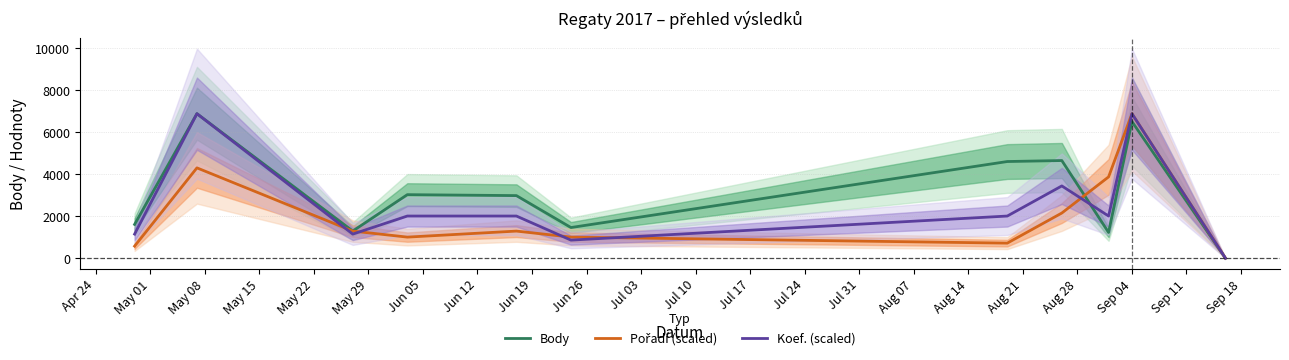

Reading left to right, extract all data points from this chart.

Body: 1608.0	6879.0	1291.0	3024.0	2979.0	1459.0	4601.0	4648.0	1224.0	6504.0	0.0
Pořadí (scaled): 573.2	4299.4	1289.8	1003.2	1289.8	1003.2	716.6	2149.7	3869.4	6879.0	0.0
Koef. (scaled): 1146.5	6879.0	1146.5	2006.4	2006.4	859.9	2006.4	3439.5	2006.4	6879.0	0.0